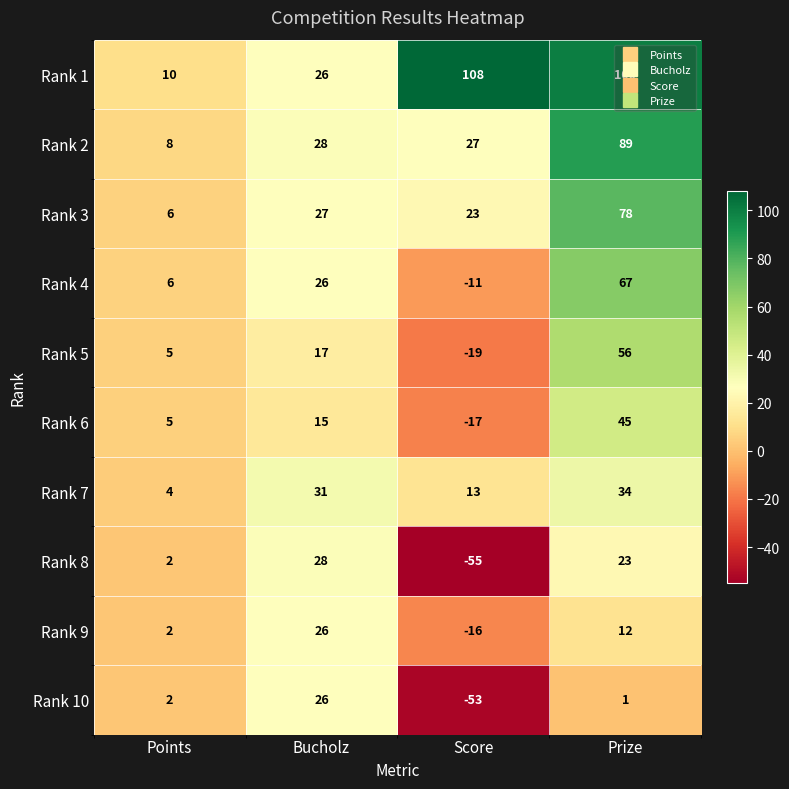

What is the sum of all Rank 2 values?

152